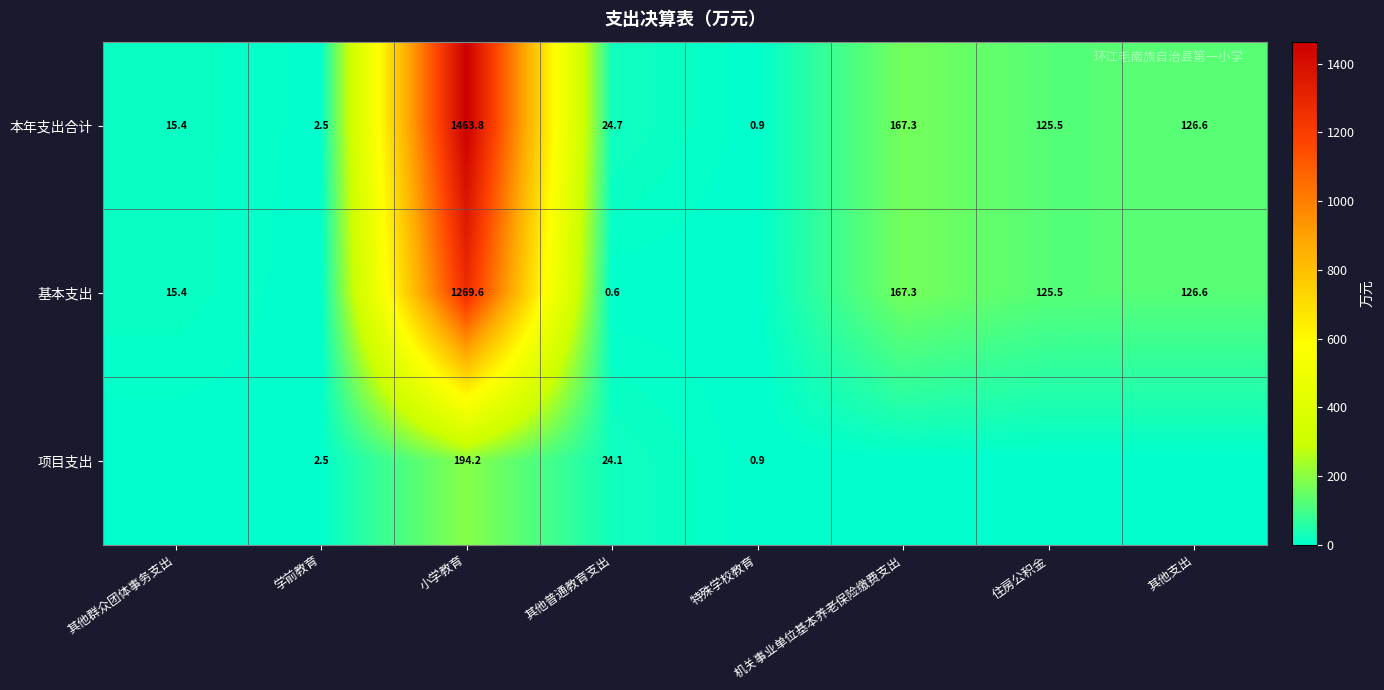

What is the sum of the 本年支出合计 values at 其他普通教育支出 and 其他群众团体事务支出?

40.1